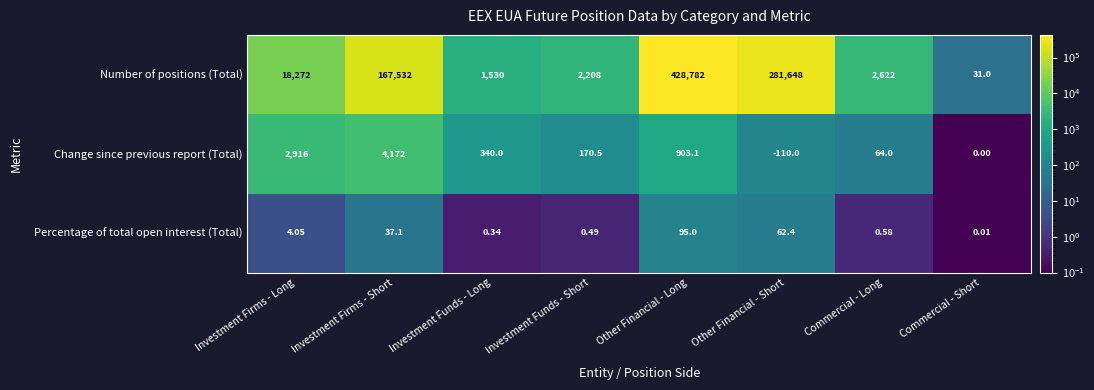

Which series has the widest spread of values?

Number of positions (Total)